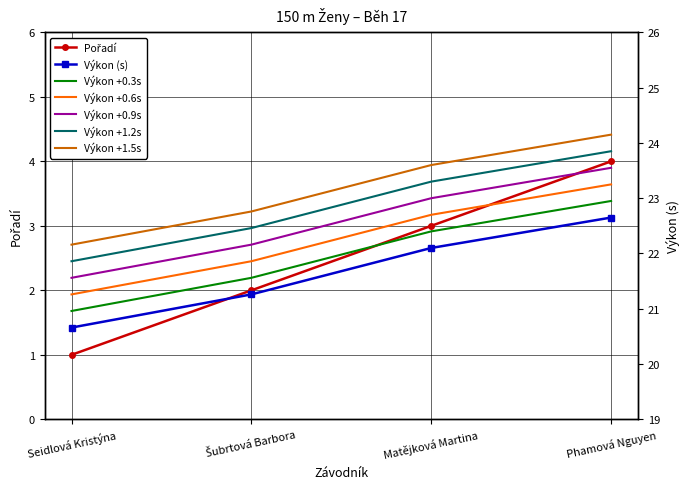

What is the minimum value shown in the chart?

1.0